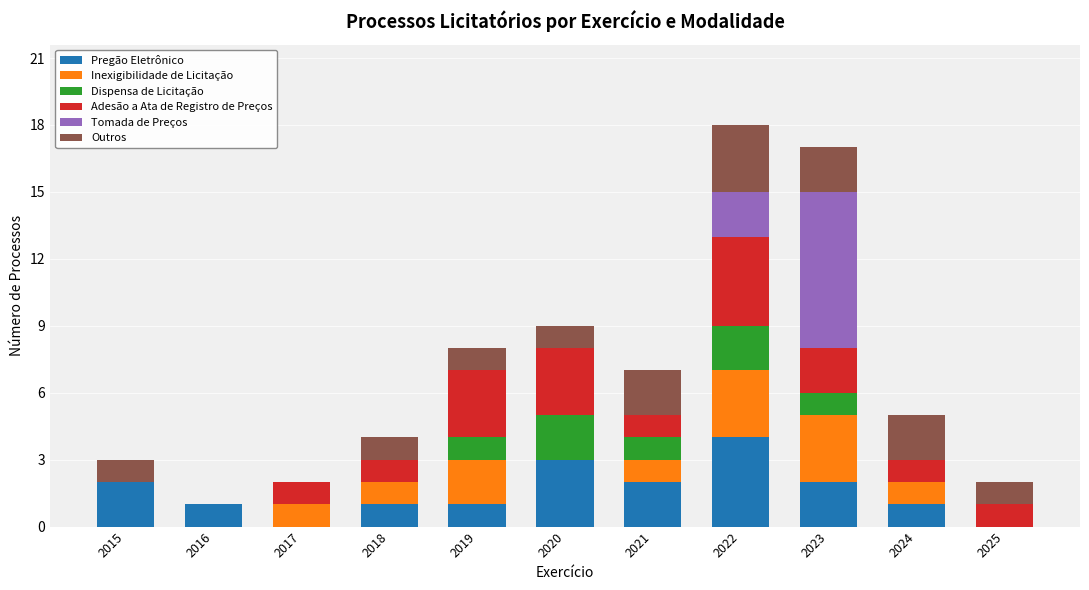

Does the chart contain stacked bars?

Yes